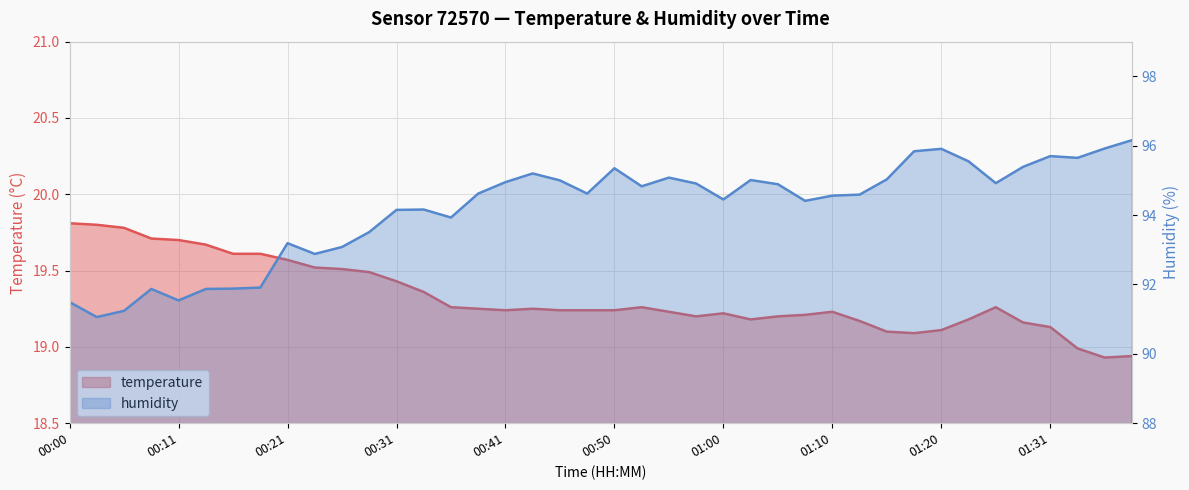

At which label is humidity closest to 93?

00:26